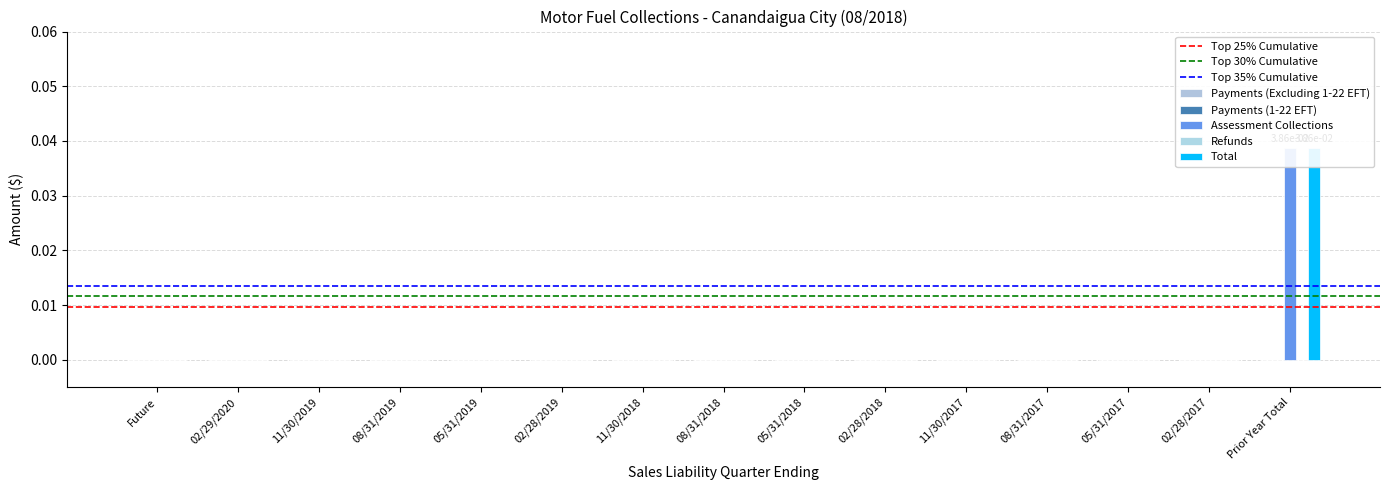

At which category is the sum across all series the highest?

Prior Year Total